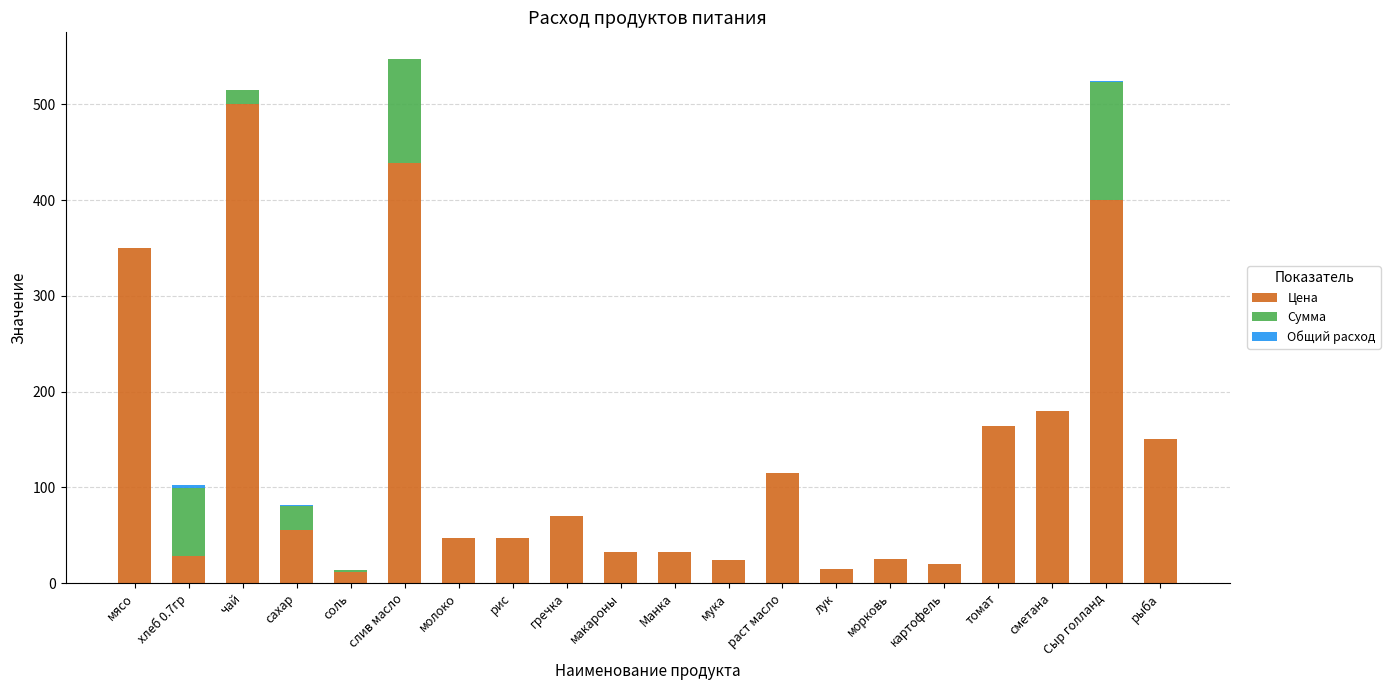

What is the highest value of the Цена series?

500.0